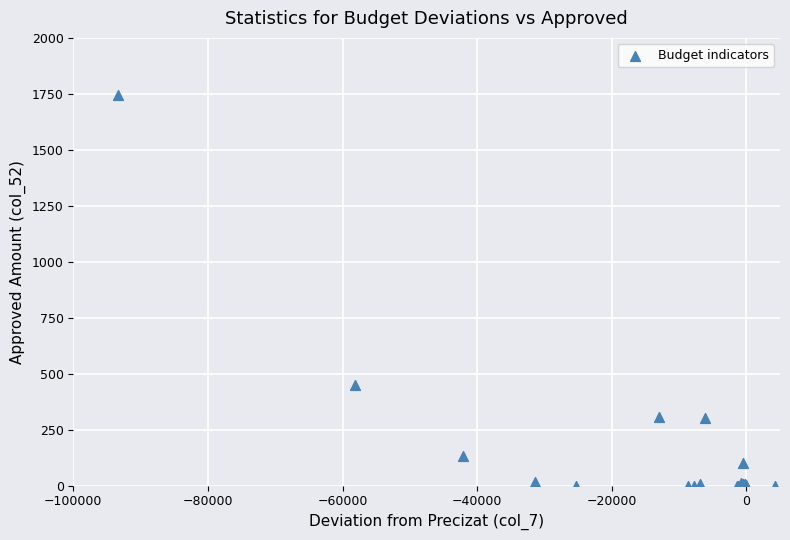

What Y value in the scatter plot is closest to 871?

450.0